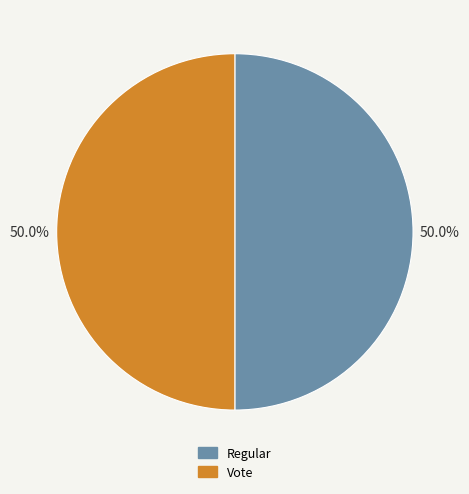

To the nearest percent, what portion does Vote represent?

50%